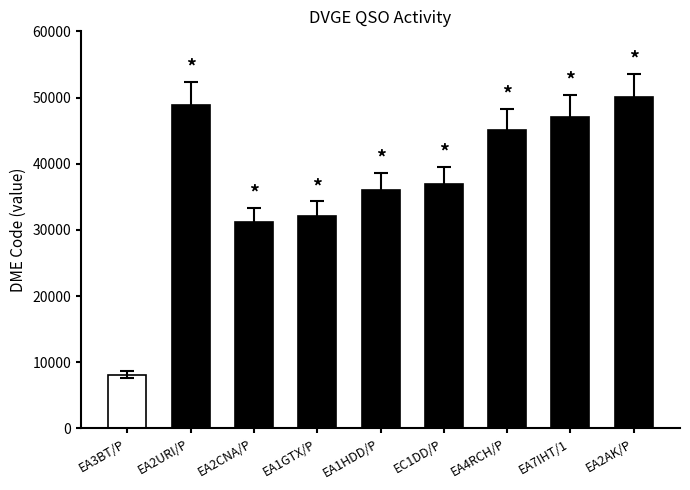

Reading left to right, transcribe all the data shown in this chart.

8143	48912	31118	32060	36055	36901	45071	47066	50067